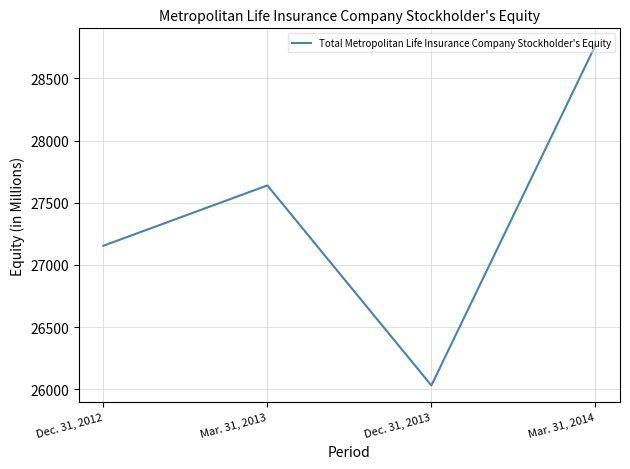

The chart shows a value of 44149 at Dec. 31, 2012. True or false?

False